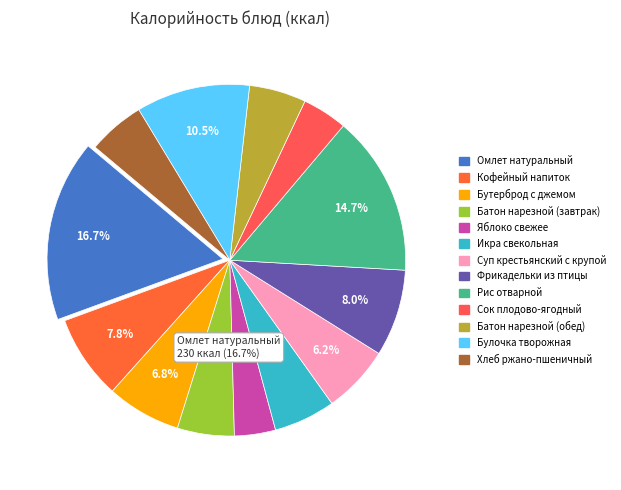

Which category has the smallest portion of the pie?

Яблоко свежее